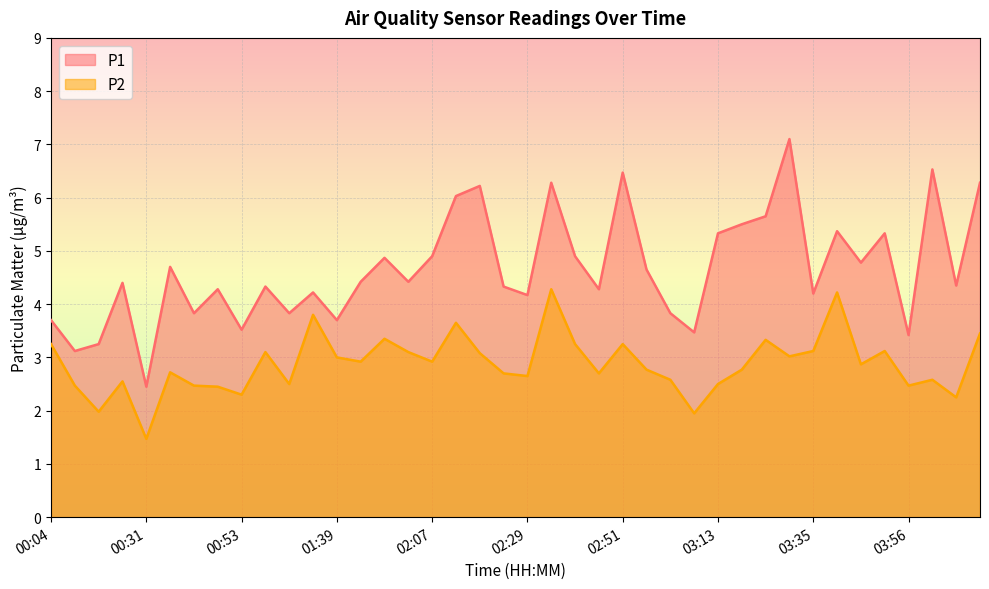

Which label corresponds to the smallest value in the chart?

00:31